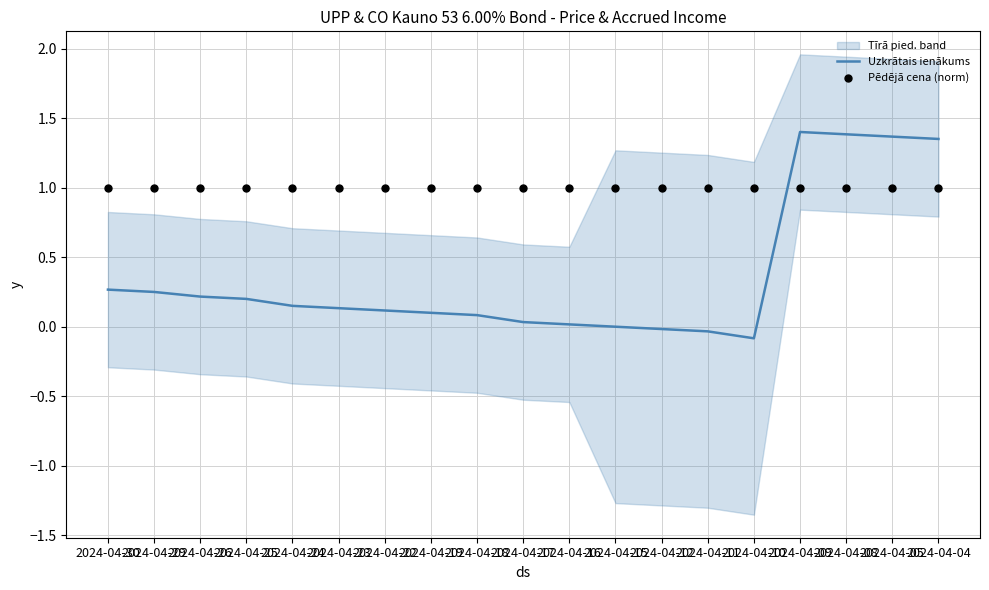

What is the total value across all series at 2024-04-22?

1.1